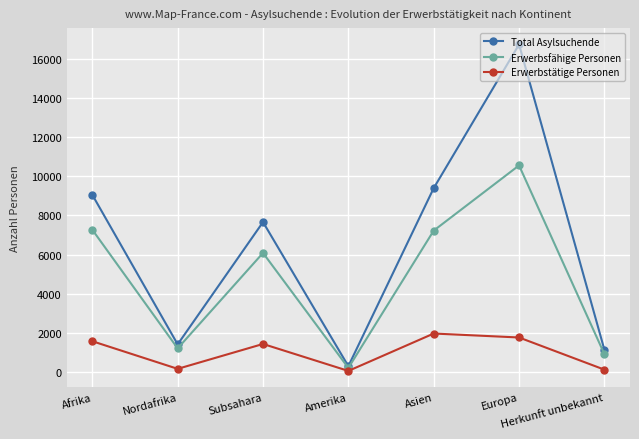

How many data points does each series have?

7